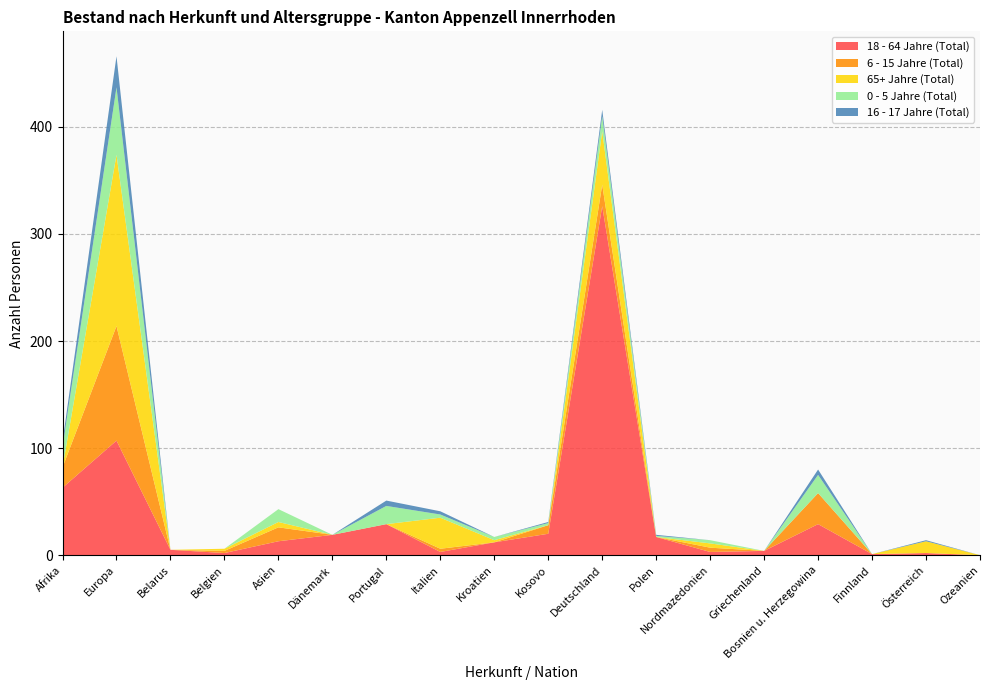

Reading left to right, what are all the values shown in this chart?

18 - 64 Jahre (Total): Afrika=63	Europa=107	Belarus=5	Belgien=2	Asien=13	Dänemark=19	Portugal=29	Italien=3	Kroatien=12	Kosovo=20	Deutschland=326	Polen=17	Nordmazedonien=3	Griechenland=4	Bosnien u. Herzegowina=29	Finnland=1	Österreich=2	Ozeanien=0
6 - 15 Jahre (Total): Afrika=19	Europa=107	Belarus=0	Belgien=2	Asien=13	Dänemark=0	Portugal=0	Italien=3	Kroatien=0	Kosovo=8	Deutschland=20	Polen=0	Nordmazedonien=4	Griechenland=0	Bosnien u. Herzegowina=29	Finnland=0	Österreich=0	Ozeanien=0
65+ Jahre (Total): Afrika=0	Europa=160	Belarus=0	Belgien=2	Asien=5	Dänemark=0	Portugal=0	Italien=29	Kroatien=2	Kosovo=0	Deutschland=50	Polen=0	Nordmazedonien=4	Griechenland=0	Bosnien u. Herzegowina=0	Finnland=0	Österreich=11	Ozeanien=0
0 - 5 Jahre (Total): Afrika=19	Europa=63	Belarus=0	Belgien=0	Asien=12	Dänemark=0	Portugal=17	Italien=3	Kroatien=3	Kosovo=2	Deutschland=14	Polen=1	Nordmazedonien=3	Griechenland=0	Bosnien u. Herzegowina=17	Finnland=0	Österreich=0	Ozeanien=0
16 - 17 Jahre (Total): Afrika=5	Europa=29	Belarus=0	Belgien=0	Asien=0	Dänemark=0	Portugal=5	Italien=3	Kroatien=0	Kosovo=1	Deutschland=6	Polen=1	Nordmazedonien=0	Griechenland=0	Bosnien u. Herzegowina=5	Finnland=0	Österreich=1	Ozeanien=0